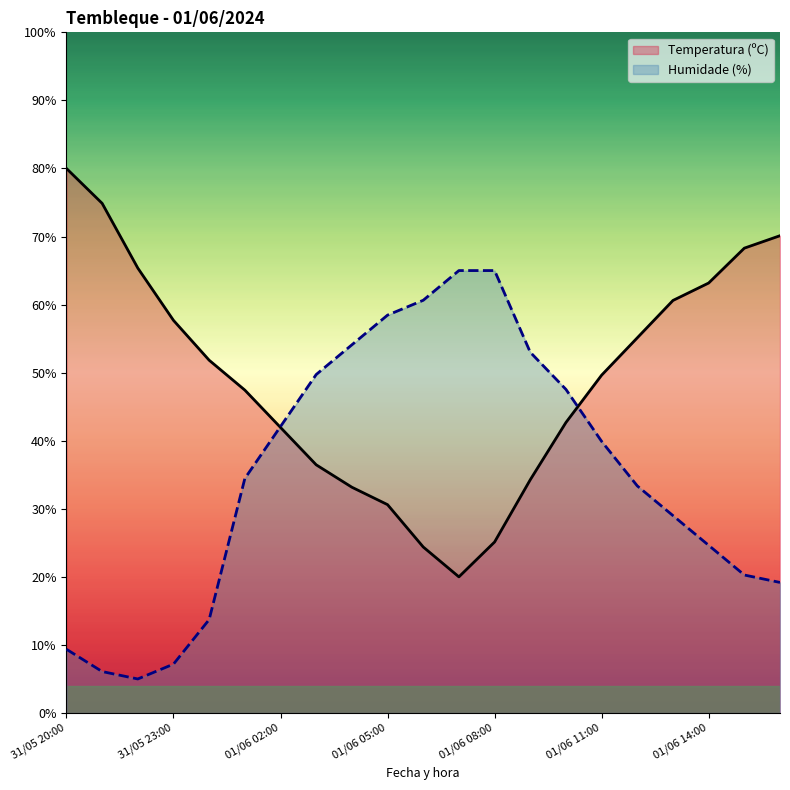

What is the label of the 14th point from the left?

01/06 09:00